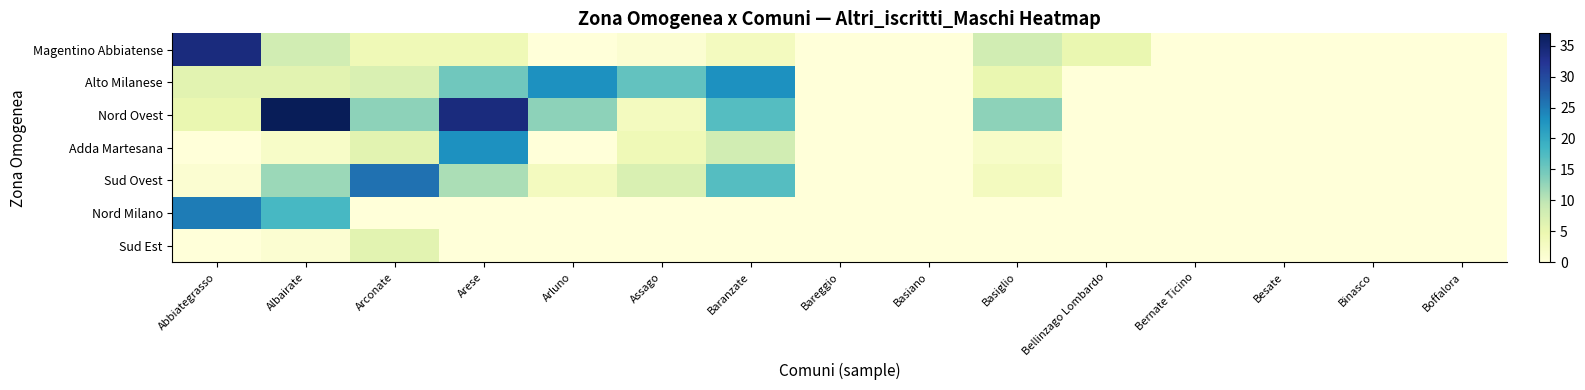

Which series has the largest total across all categories?

Nord Ovest